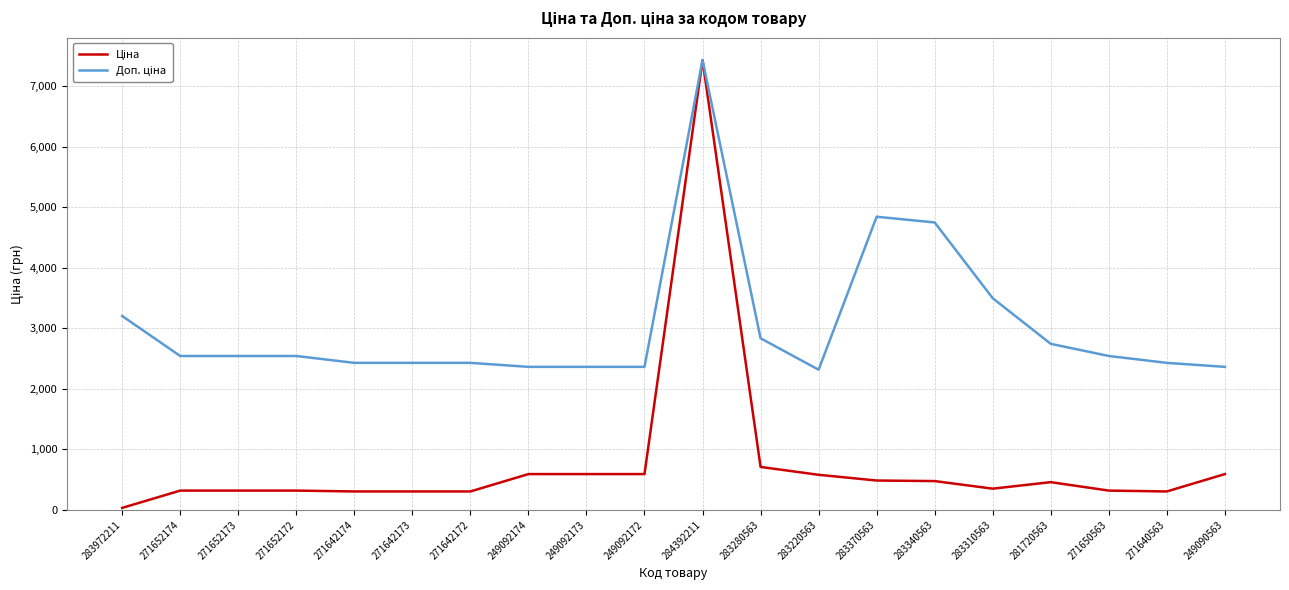

At which category is the sum across all series the highest?

284392211